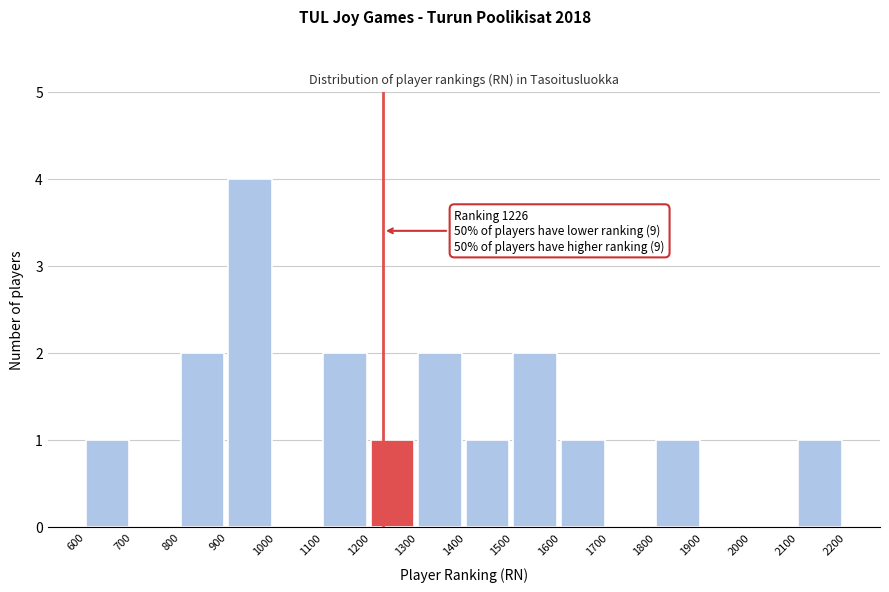

Over which range of the x-axis is the bar tallest?

900 to 1000